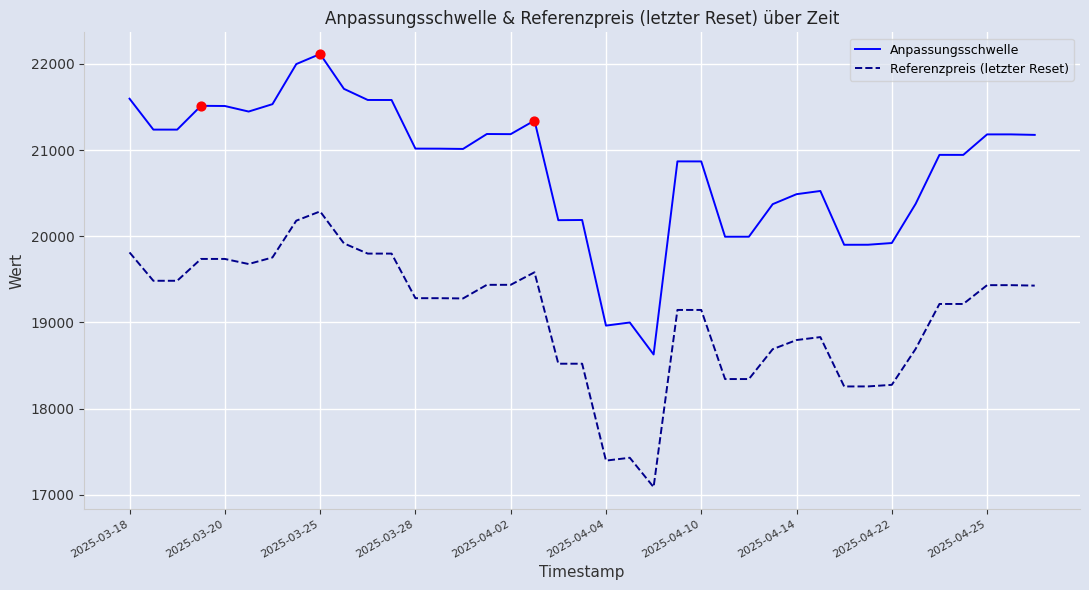

Which series has the largest total across all categories?

Anpassungsschwelle